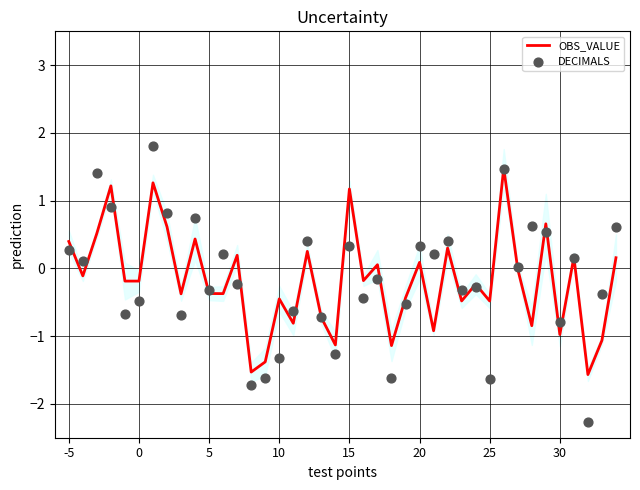

Is the value of DECIMALS at 18 greater than the value of OBS_VALUE at 19?

Yes